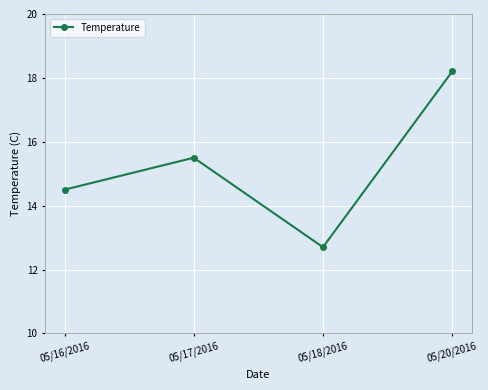

What is the difference between the maximum and minimum values?

5.5